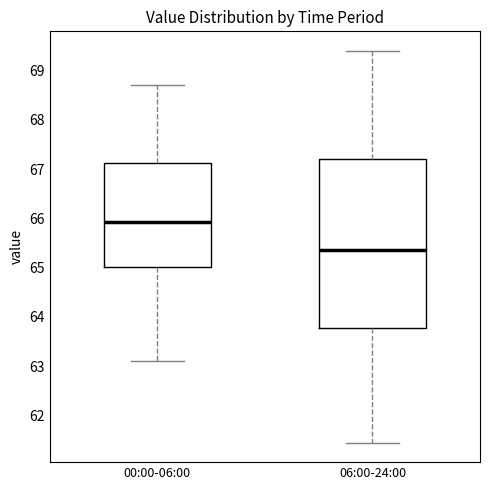

Reading left to right, read every box against the y-axis: the position of its median line, the range the box covers, and the ends of its whiskers. The values are not printed on the chart, so give them approximately, as read against the axis.

00:00-06:00: median 65.9, box 65.0 to 67.1, whiskers 63.1 to 68.7
06:00-24:00: median 65.4, box 63.8 to 67.2, whiskers 61.5 to 69.4